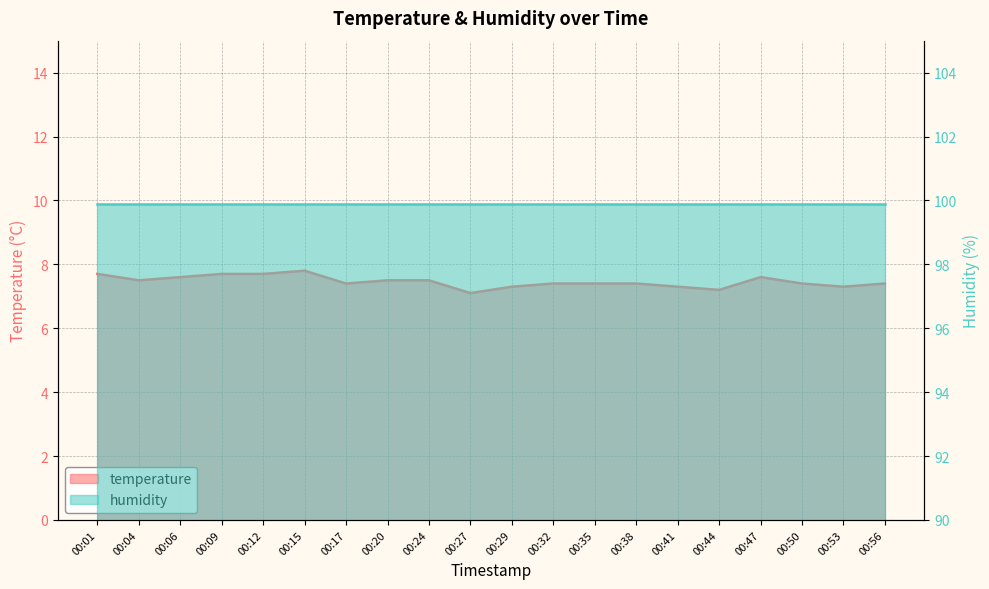

Which label corresponds to the largest value in the chart?

00:15